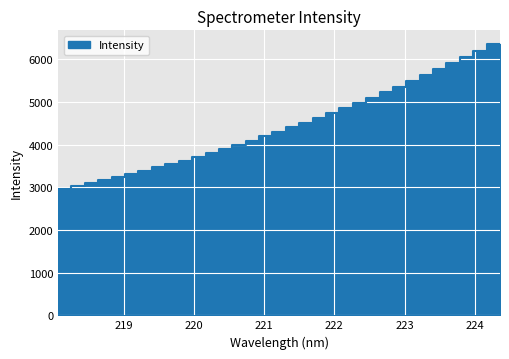

What is the minimum value shown in the chart?

2898.4